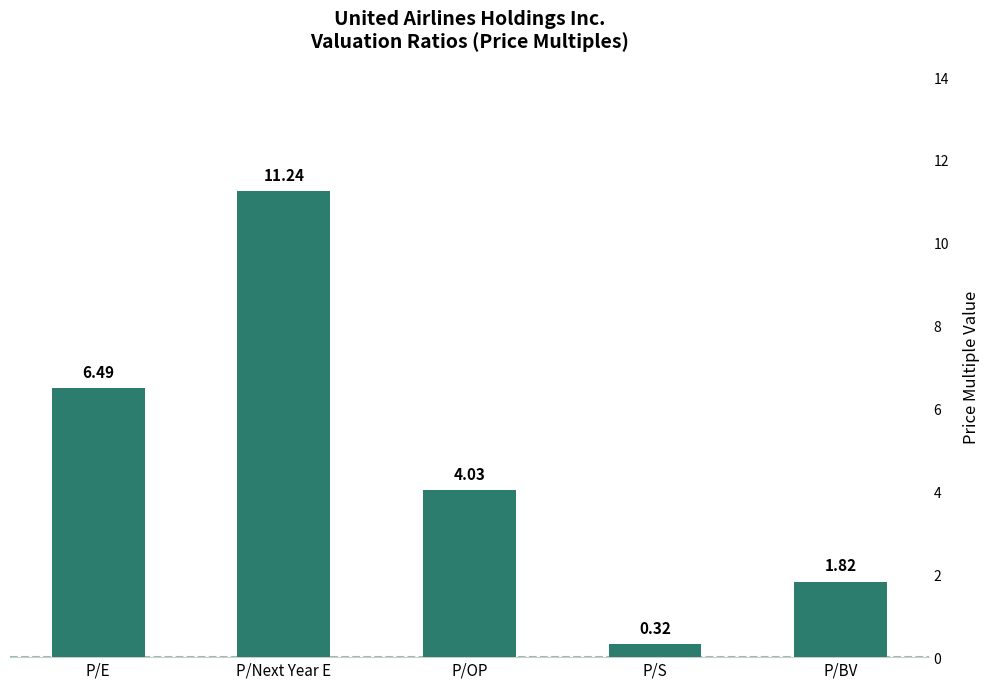

List the labels in order of value, largest first.

P/Next Year E, P/E, P/OP, P/BV, P/S